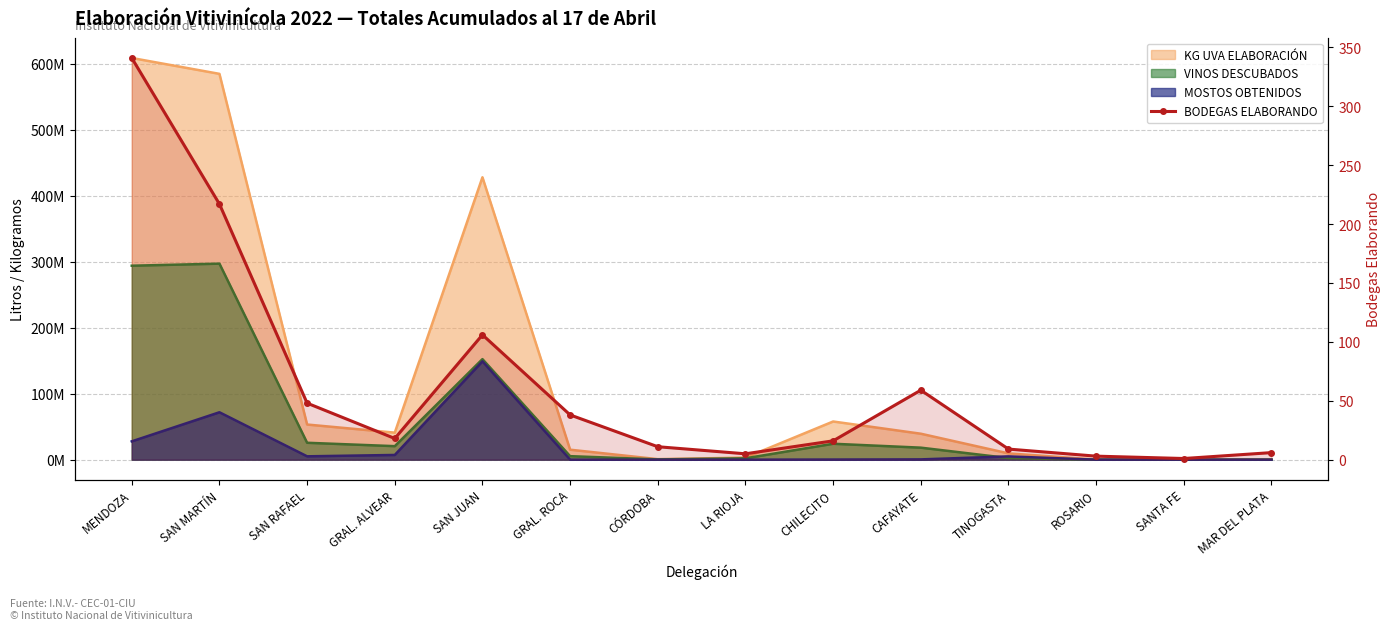

What is the sum of all values?

878